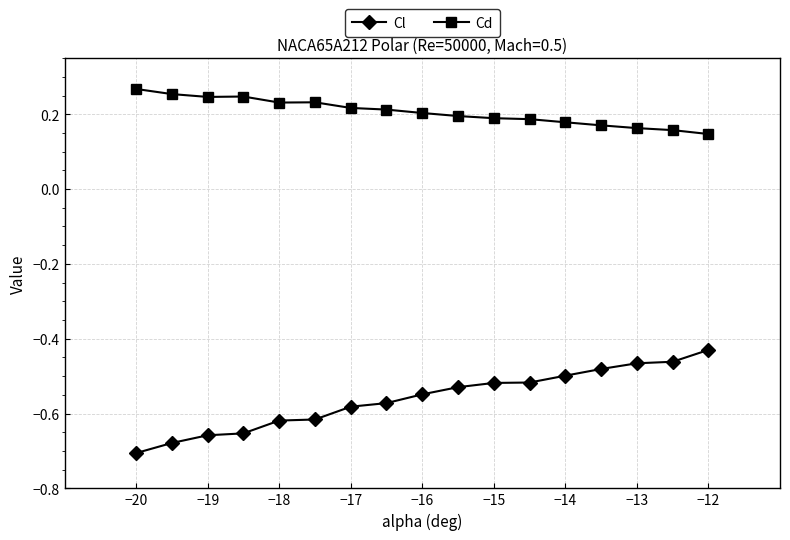

True or false: Cl and Cd cross at least once.

False